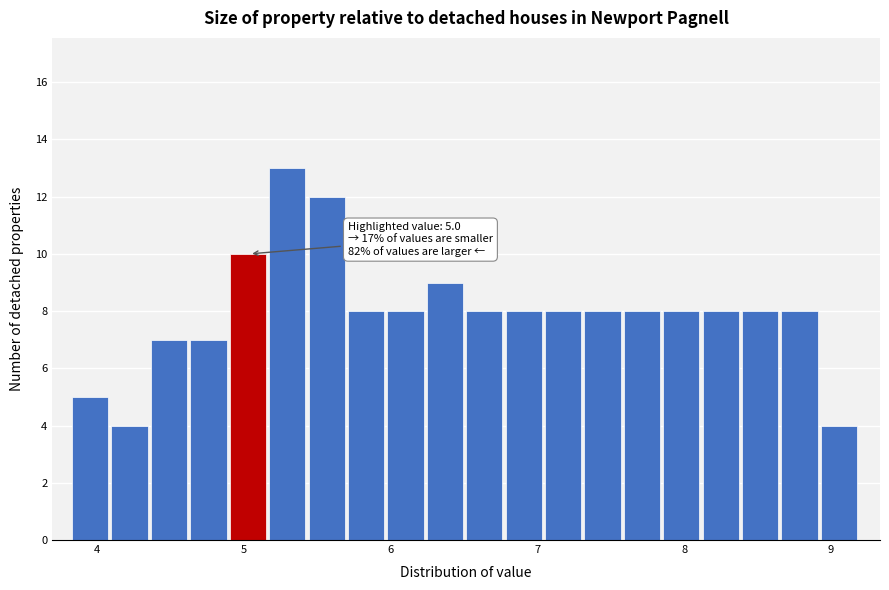

Read against the x-axis, roughly where is the centre of the tallest bar?

5.3